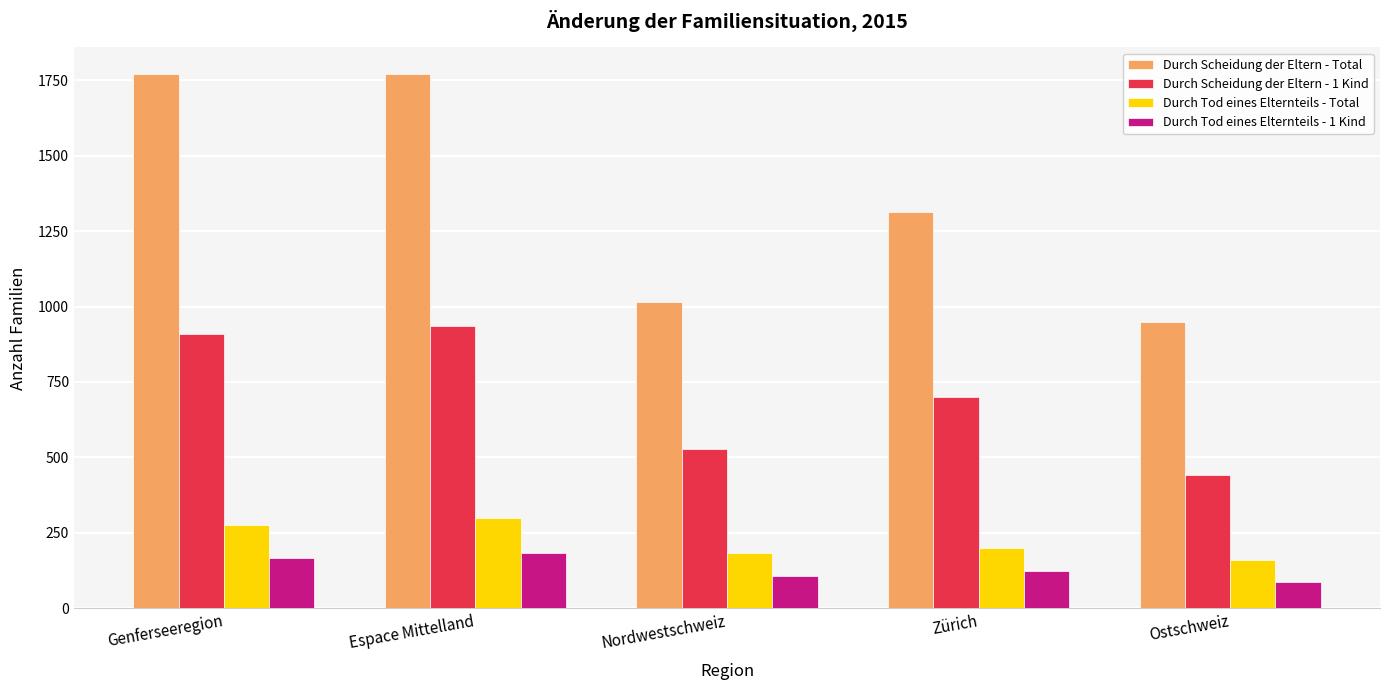

Where does the Durch Tod eines Elternteils - Total series first go above 201?

Genferseeregion